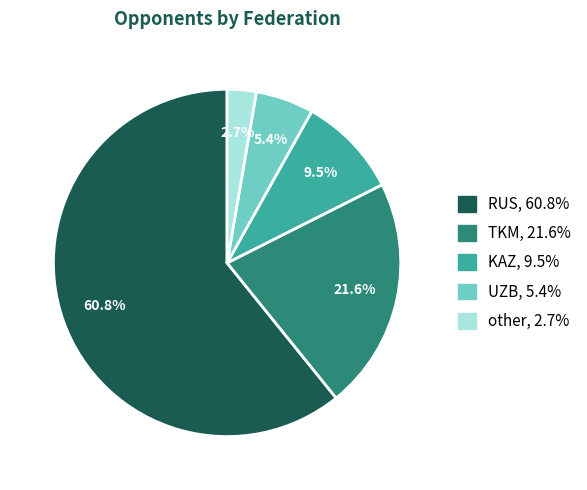

Which category has the biggest portion of the pie?

RUS